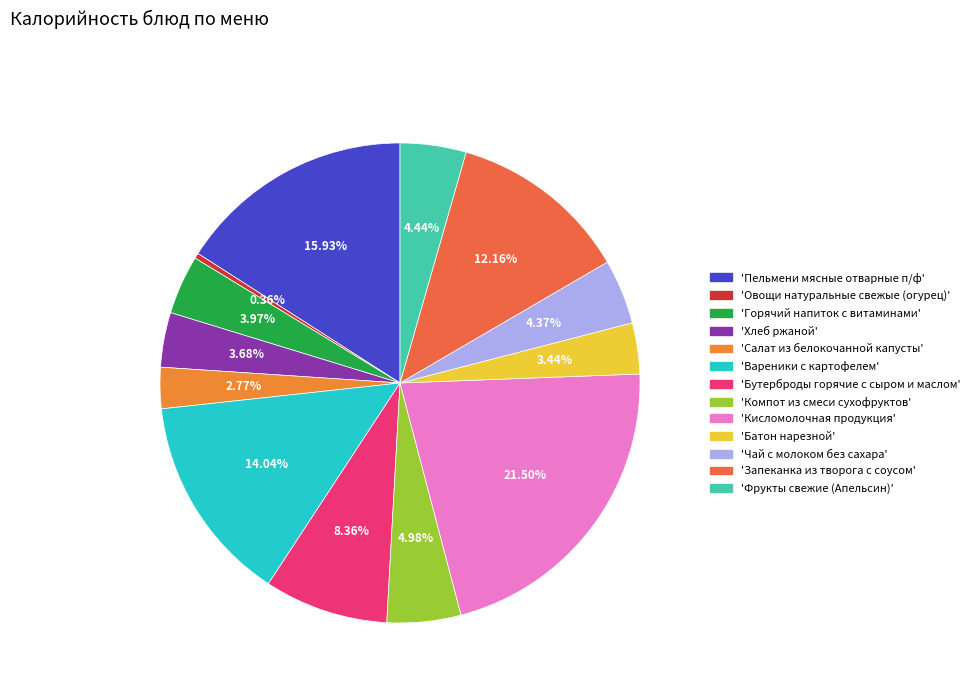

How many slices are in this pie chart?

13